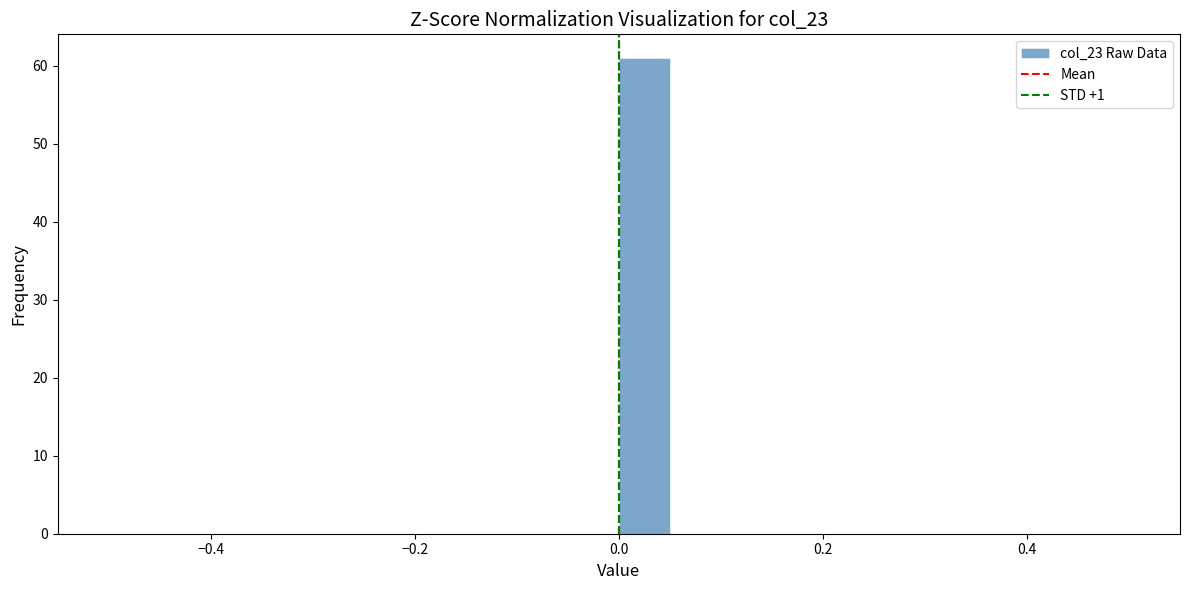

Around what value on the x-axis is the tallest bar? Give the approximate position of its centre, as read against the axis.

0.02